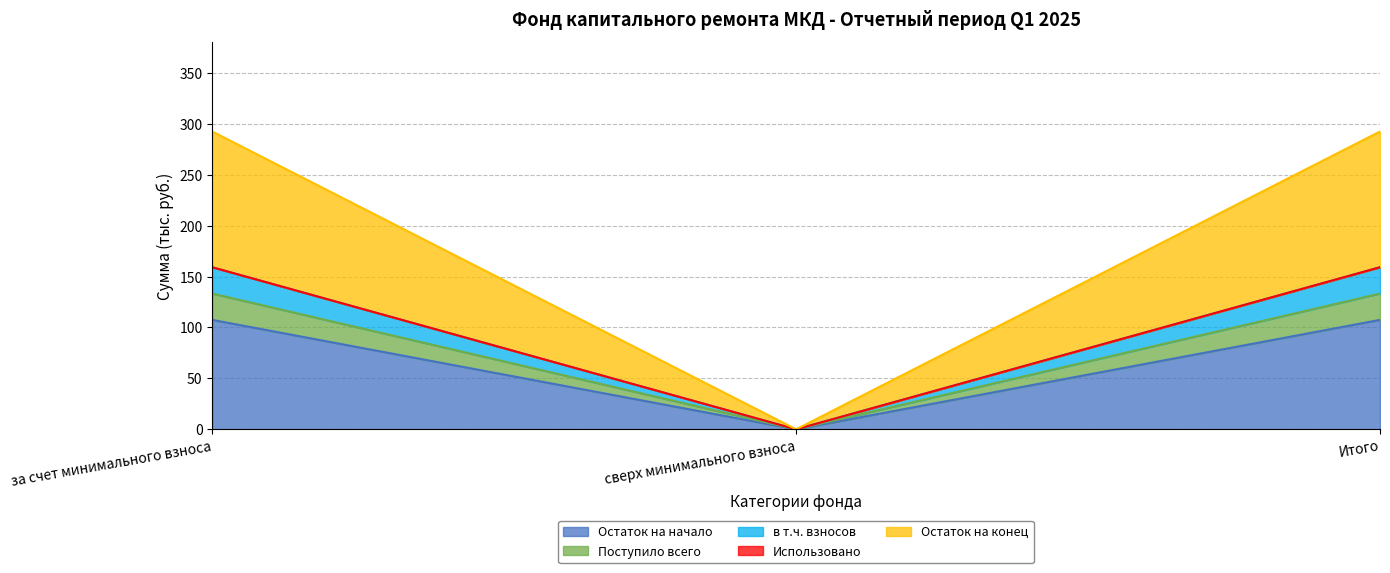

Is it true that Поступило всего equals 259.1 at Итого?

False